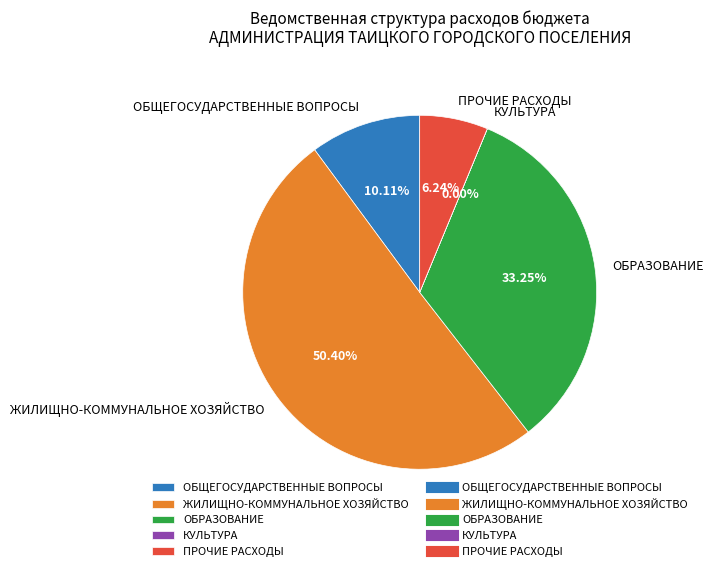

To the nearest percent, what is the difference between the largest and smallest slice percentages?

50%